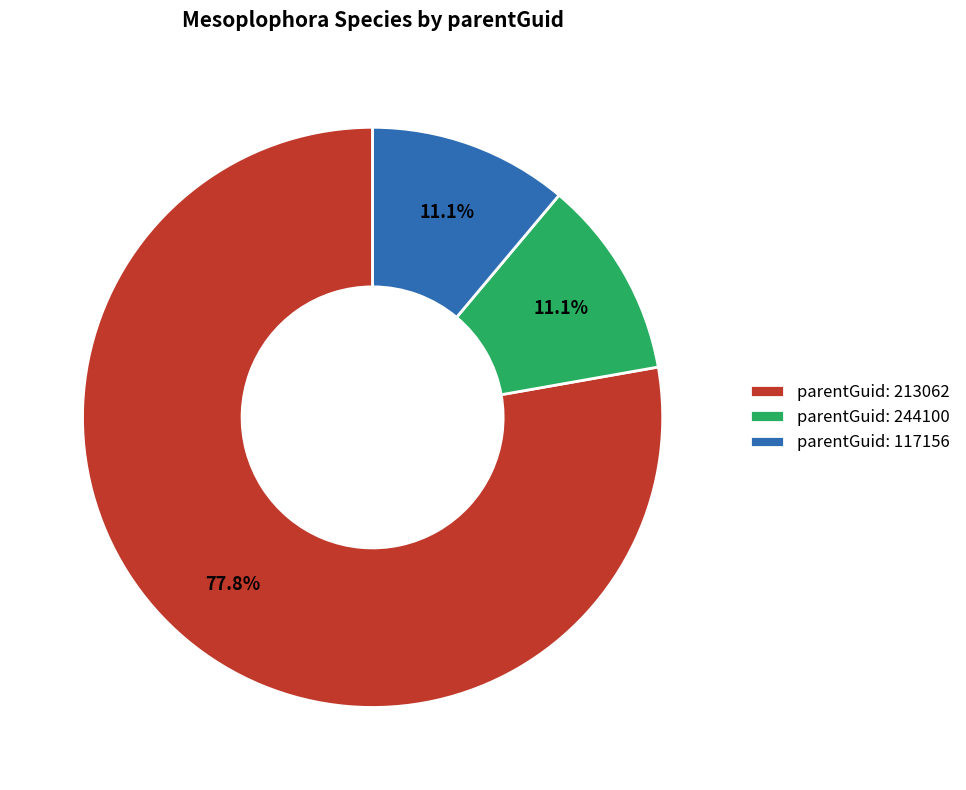

Approximately how many times larger is the value at parentGuid: 117156 compared to parentGuid: 244100?

1.0